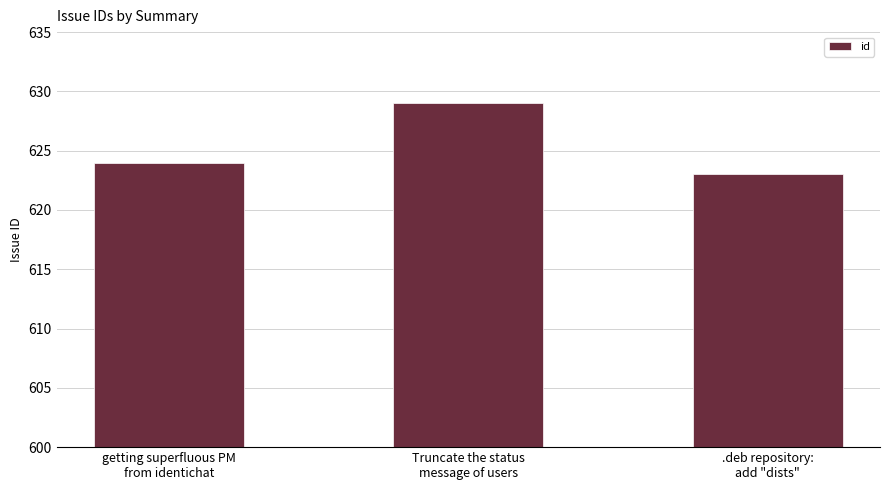

How many distinct data groups are displayed?

1